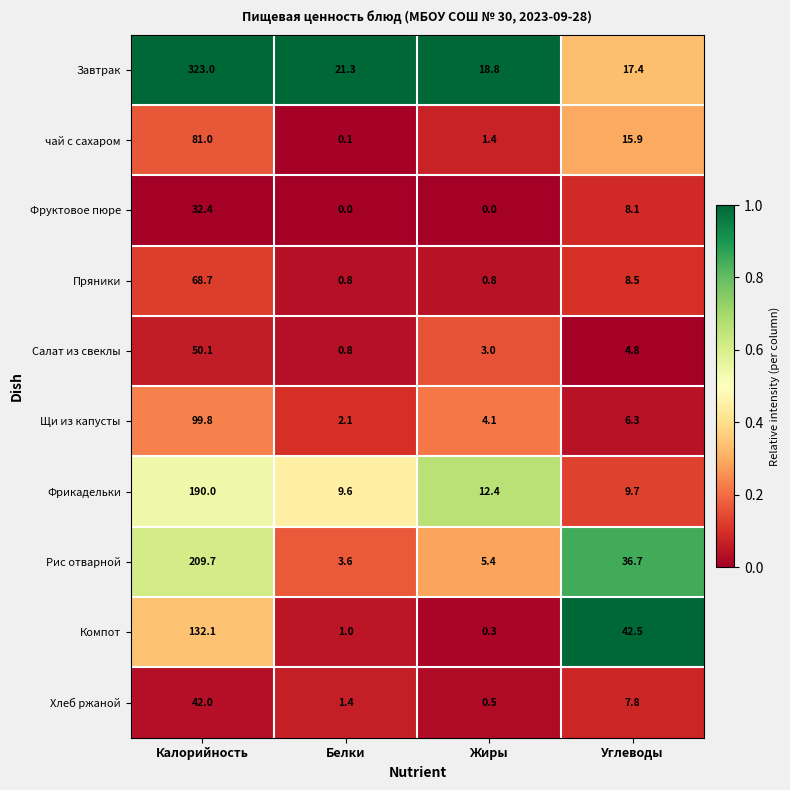

What is the difference between the highest and lowest values at Жиры?

18.8